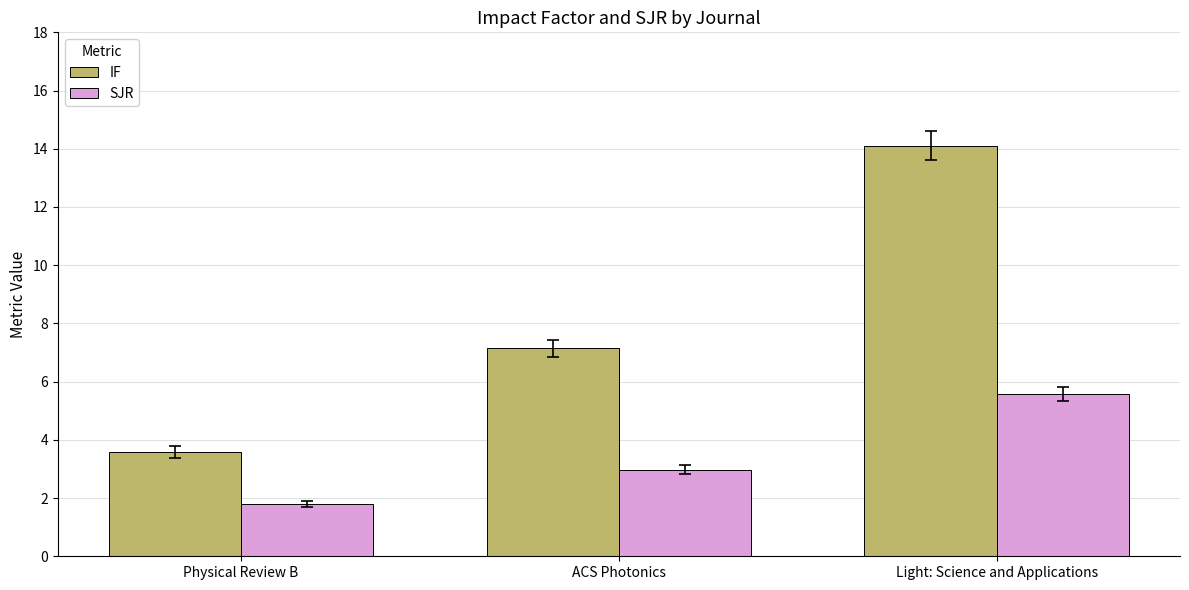

What is the label of the 1st bar from the left?

Physical Review B